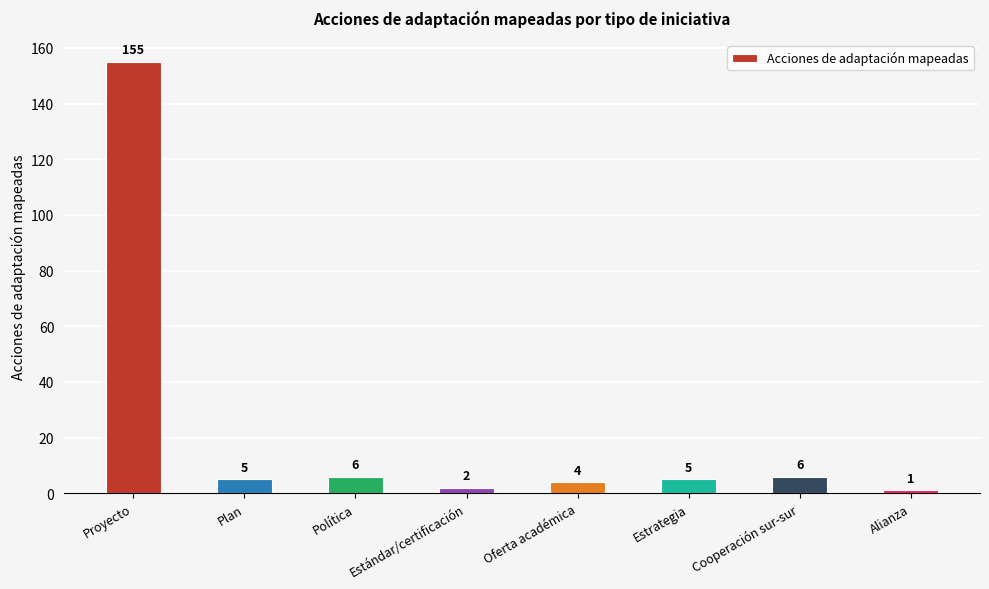

The chart shows a value of 218 at Proyecto. True or false?

False